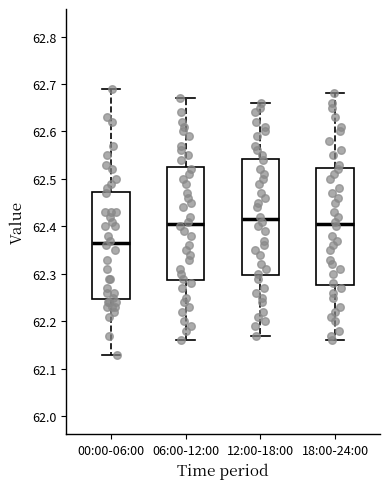

Reading left to right, read every box against the y-axis: the position of its median line, the range the box covers, and the ends of its whiskers. The values are not printed on the chart, so give them approximately, as read against the axis.

00:00-06:00: median 62.37, box 62.25 to 62.47, whiskers 62.13 to 62.69
06:00-12:00: median 62.41, box 62.29 to 62.53, whiskers 62.16 to 62.67
12:00-18:00: median 62.42, box 62.30 to 62.54, whiskers 62.17 to 62.66
18:00-24:00: median 62.41, box 62.28 to 62.52, whiskers 62.16 to 62.68